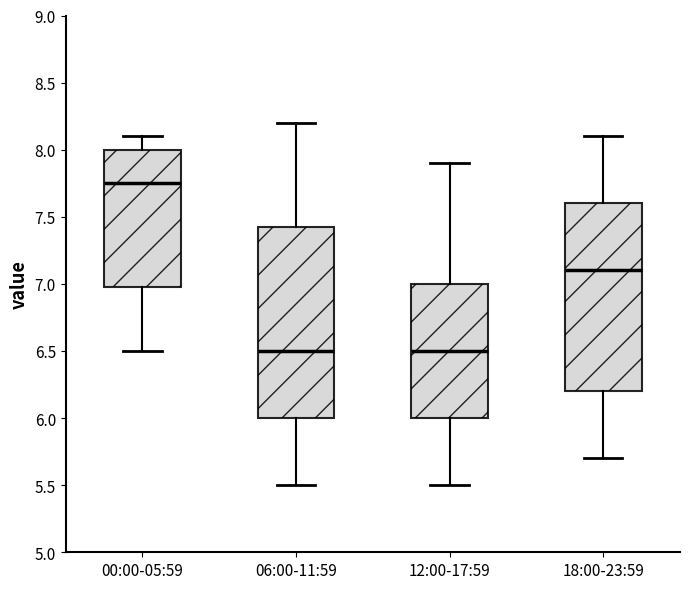

Where does the lower whisker of the box for 06:00-11:59 end on the y-axis? The values are not printed on the chart, so give them approximately, as read against the axis.

5.50